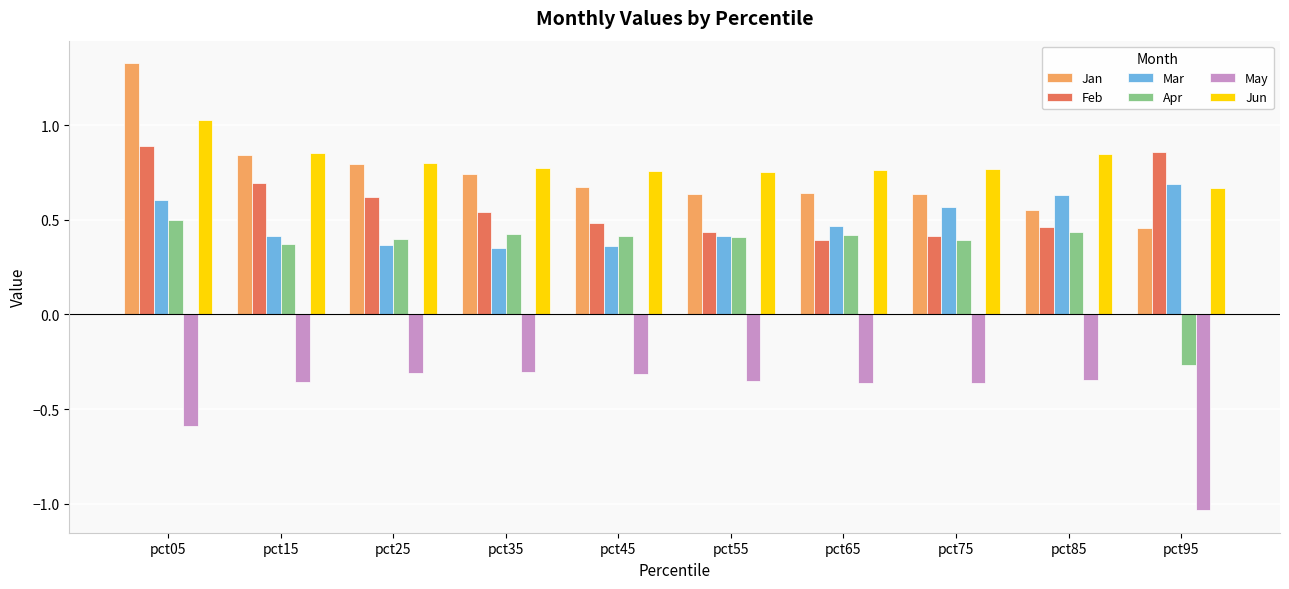

What is the difference between the highest and lowest values at pct05?

1.9